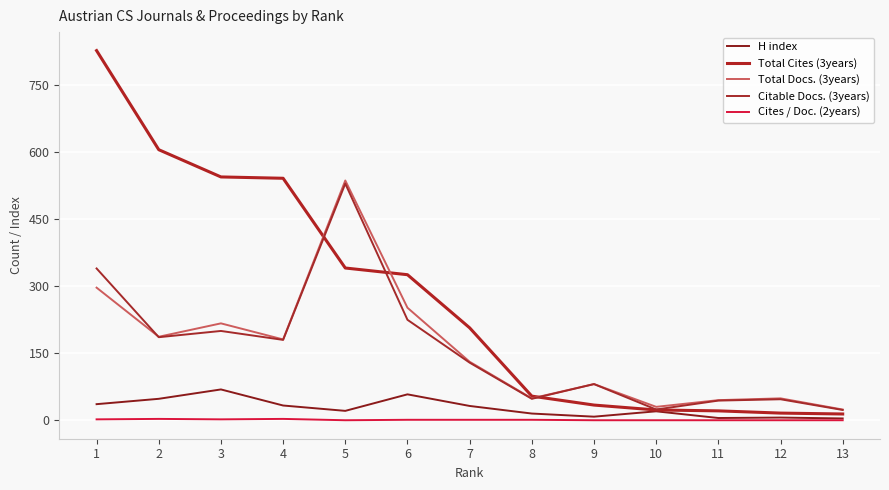

What are all the series names shown in the legend?

H index, Total Cites (3years), Total Docs. (3years), Citable Docs. (3years), Cites / Doc. (2years)